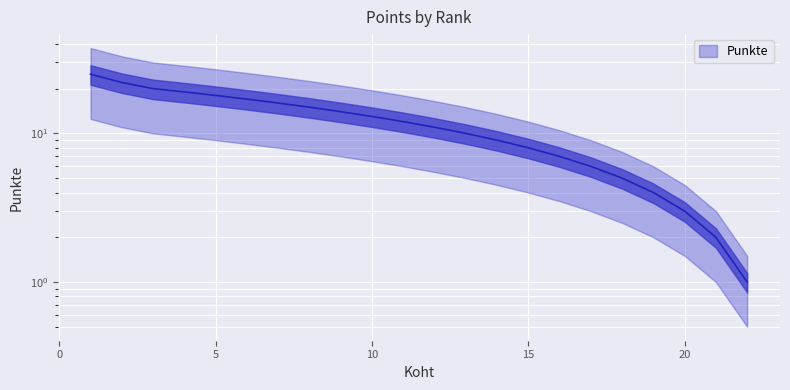

How many data points are less than 12?

11